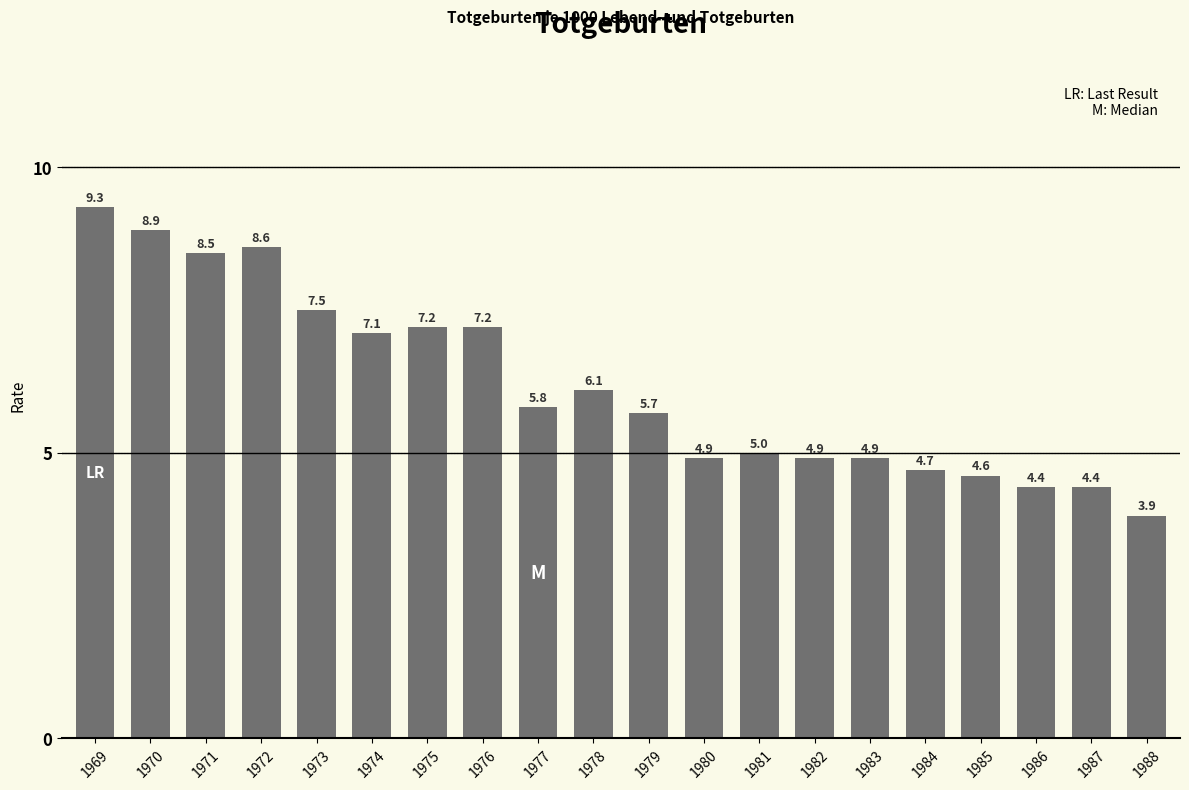

What is the maximum value shown in the chart?

9.3